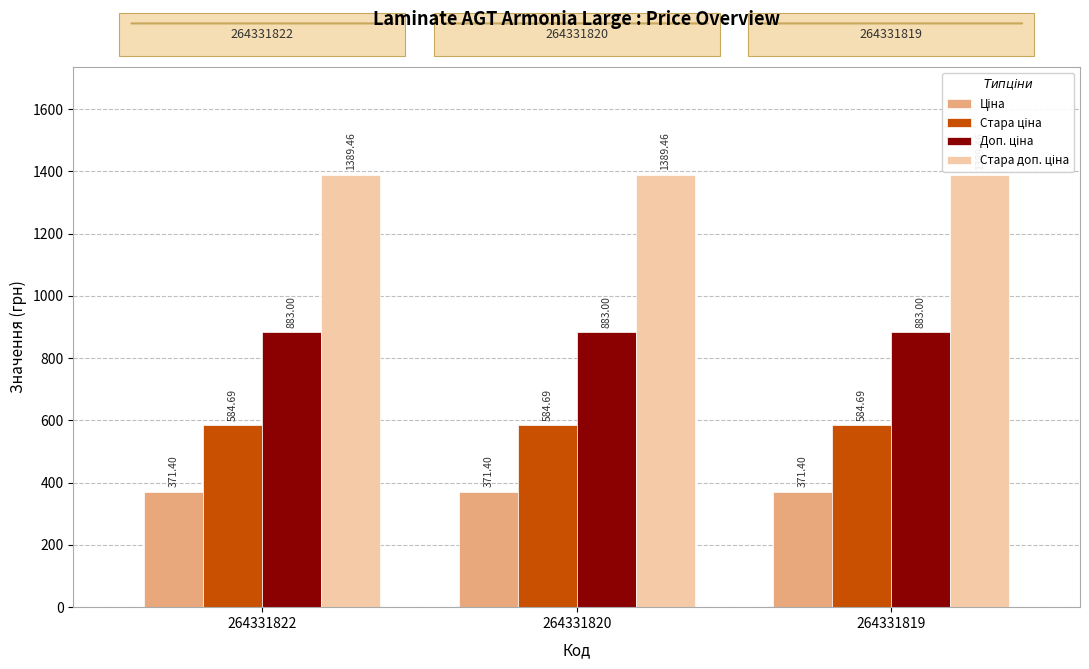

List the series in order of their peak value, highest first.

Стара доп. ціна, Доп. ціна, Стара ціна, Ціна